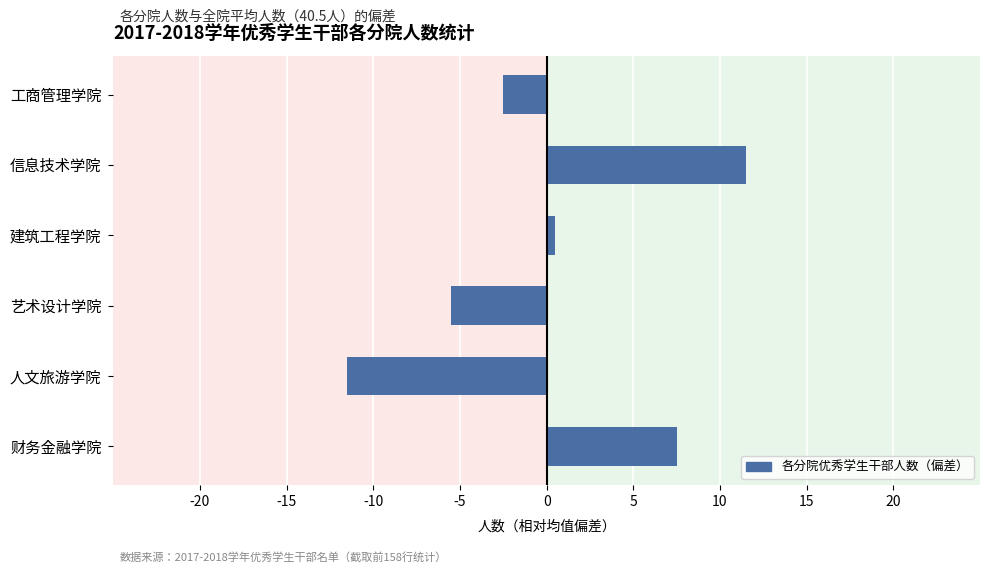

How many categories are shown in the chart?

6